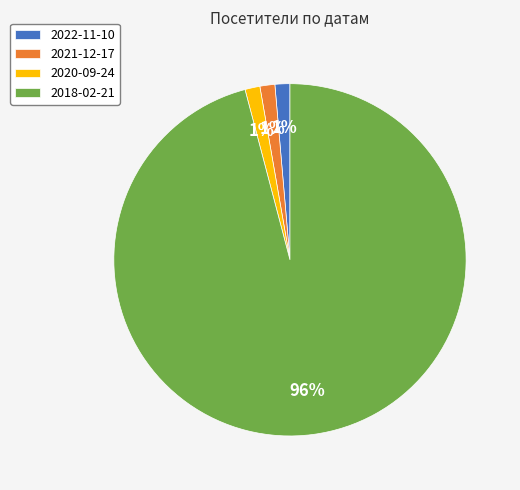

True or false: 2018-02-21 accounts for 88% of the total.

False